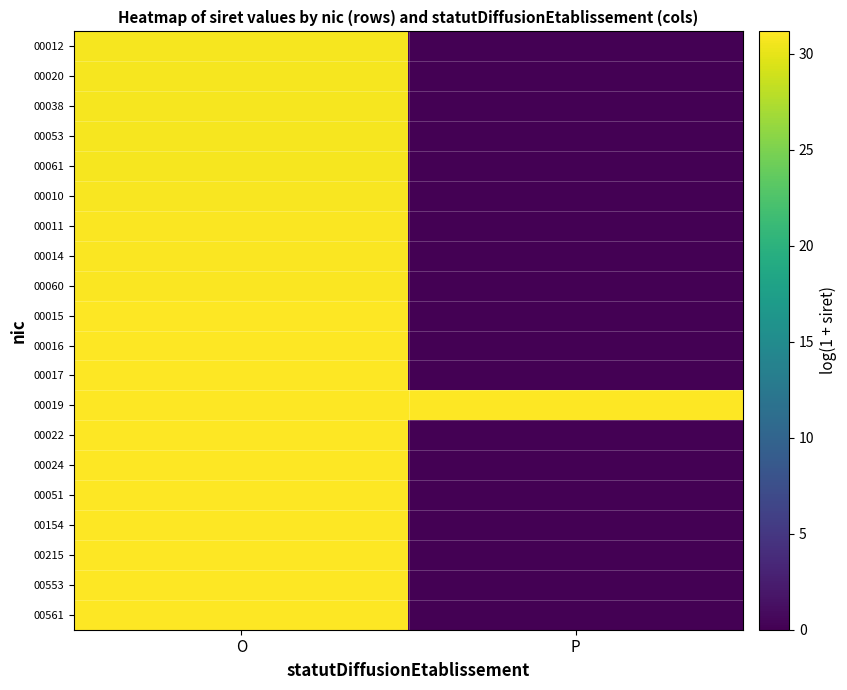

Reading left to right, what are all the values shown in this chart?

00012: O=30.7	P=0.0
00020: O=30.7	P=0.0
00038: O=30.7	P=0.0
00053: O=30.7	P=0.0
00061: O=30.7	P=0.0
00010: O=30.9	P=0.0
00011: O=31.0	P=0.0
00014: O=31.0	P=0.0
00060: O=31.0	P=0.0
00015: O=31.1	P=0.0
00016: O=31.1	P=0.0
00017: O=31.2	P=0.0
00019: O=31.1	P=31.1
00022: O=31.1	P=0.0
00024: O=31.1	P=0.0
00051: O=31.1	P=0.0
00154: O=31.1	P=0.0
00215: O=31.1	P=0.0
00553: O=31.1	P=0.0
00561: O=31.2	P=0.0